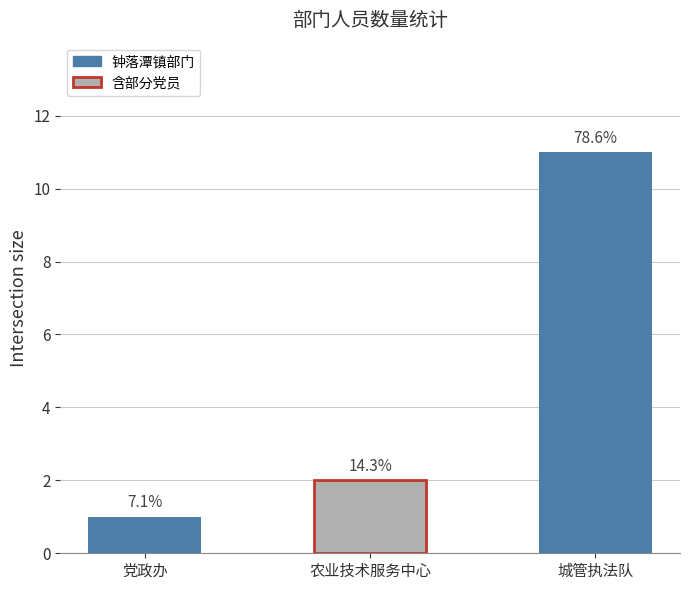

Are the bars horizontal?

No